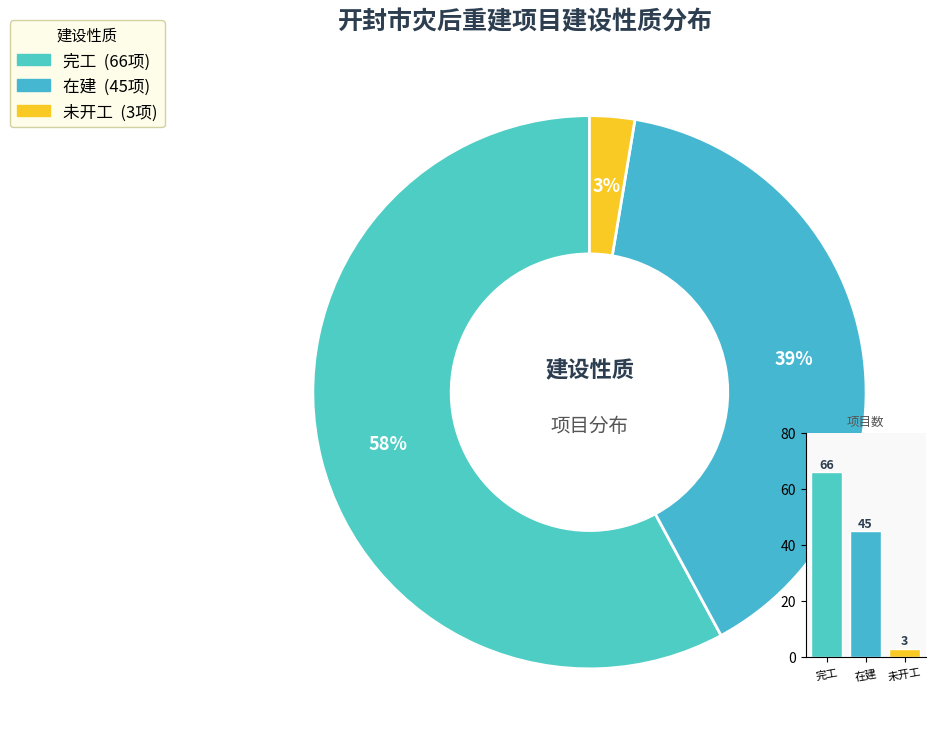

To the nearest percent, what is the difference between the 完工 and 在建 slice percentages?

18%